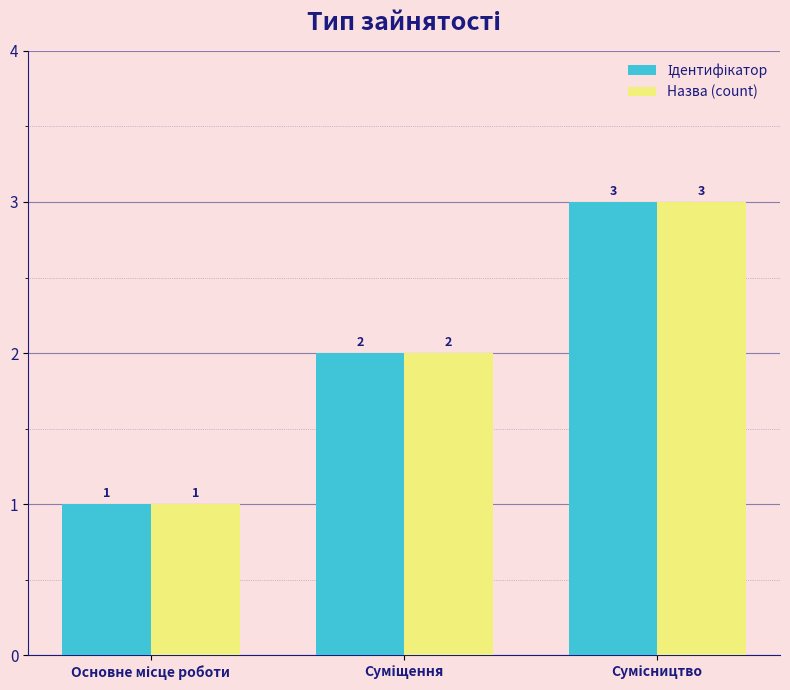

How many Назва (count) values are between 1 and 3?

3